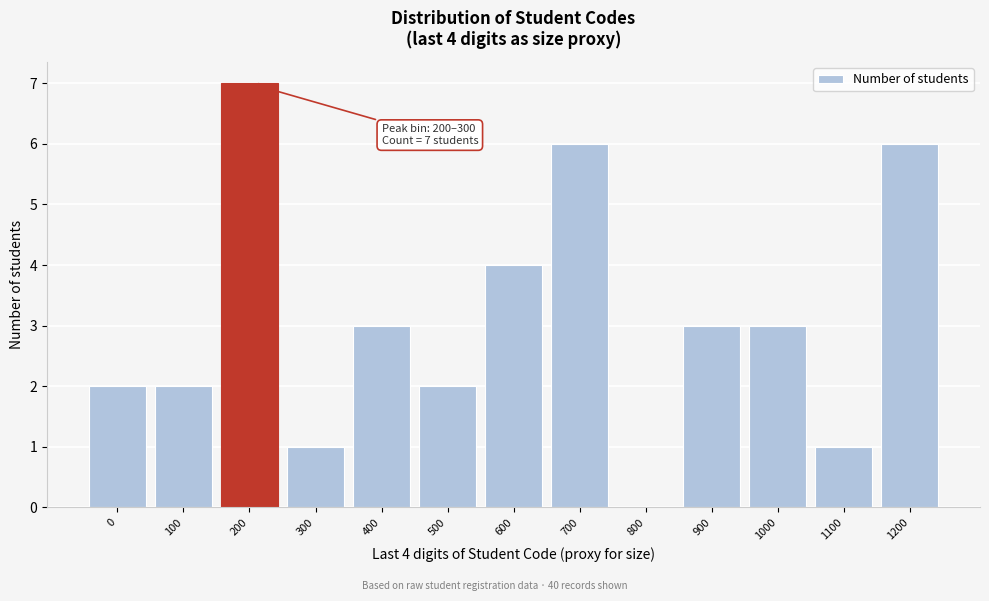

Reading left to right, transcribe all the data shown in this chart.

0=2	100=2	200=7	300=1	400=3	500=2	600=4	700=6	800=0	900=3	1000=3	1100=1	1200=6